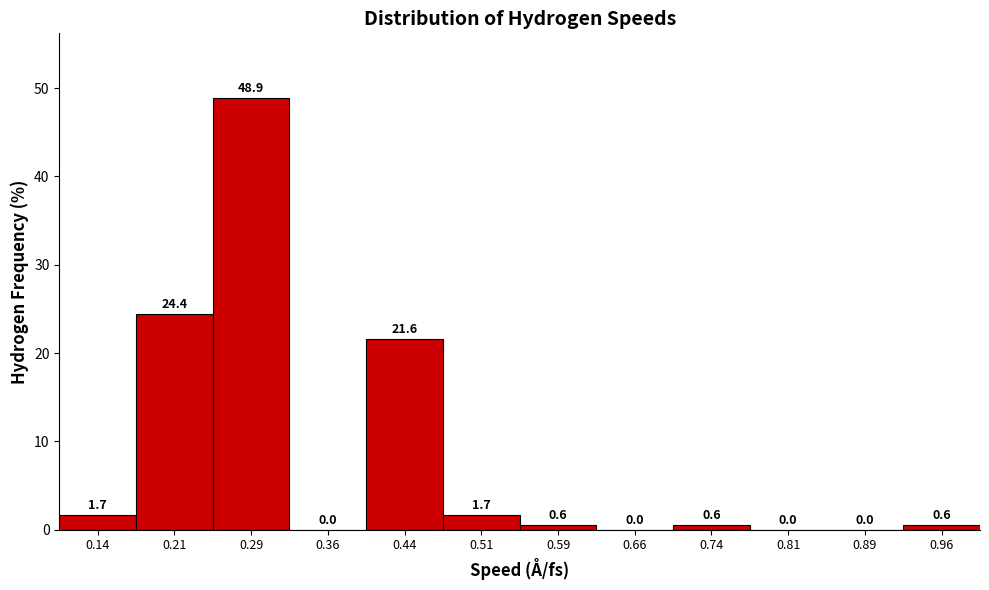

Reading left to right, transcribe this chart: for each bar, give the range it covers on the x-axis and its height. The bar edges are not printed on the chart, so give them approximately, as read against the axis.

0.100 to 0.175: 1.7
0.175 to 0.250: 24.4
0.250 to 0.325: 48.9
0.325 to 0.400: 0.0
0.400 to 0.475: 21.6
0.475 to 0.550: 1.7
0.550 to 0.625: 0.6
0.625 to 0.700: 0.0
0.700 to 0.775: 0.6
0.775 to 0.850: 0.0
0.850 to 0.925: 0.0
0.925 to 1.000: 0.6